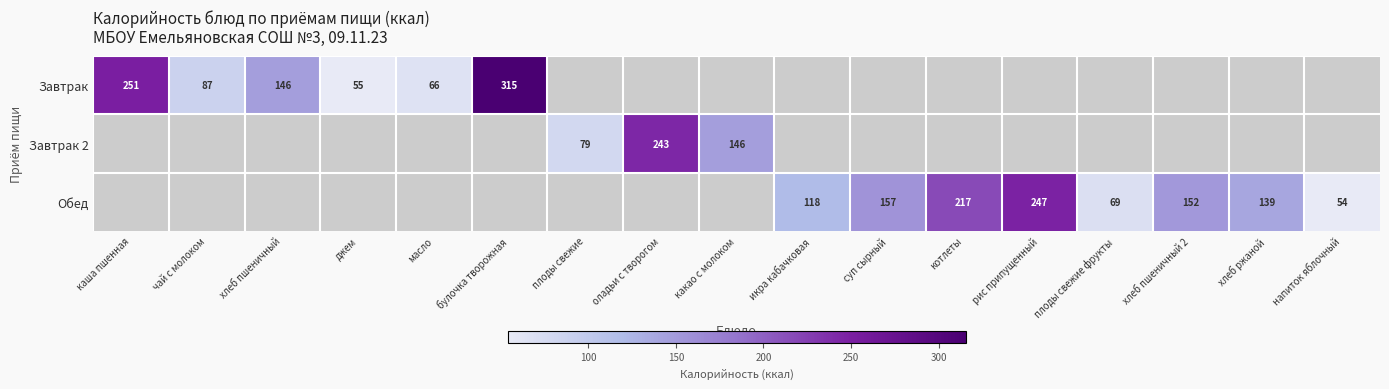

Is it true that Завтрак equals 234.4 at хлеб пшеничный?

False